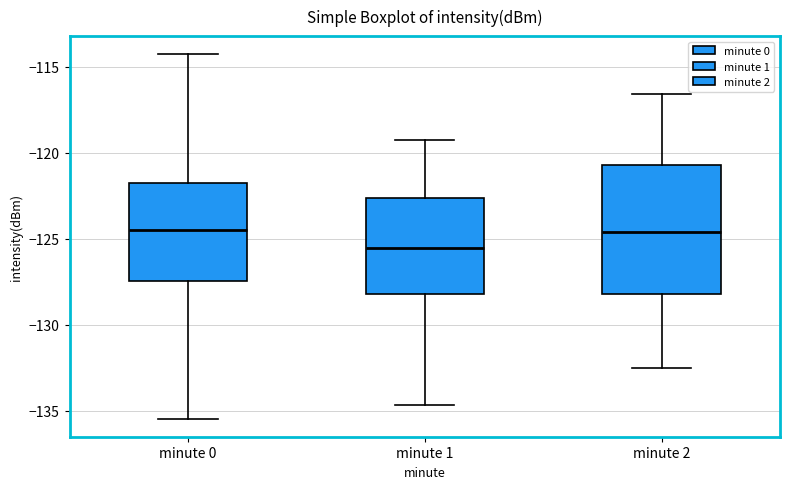

Reading left to right, transcribe this box plot: for each box, give where its median line is, the range the box spans, and where its two whiskers end, as read against the y-axis. The values are not printed on the chart, so give them approximately, as read against the axis.

minute 0: median -124.5, box -127.5 to -122.0, whiskers -135.5 to -114.5
minute 1: median -125.5, box -128.0 to -122.5, whiskers -134.5 to -119.0
minute 2: median -124.5, box -128.0 to -120.5, whiskers -132.5 to -116.5